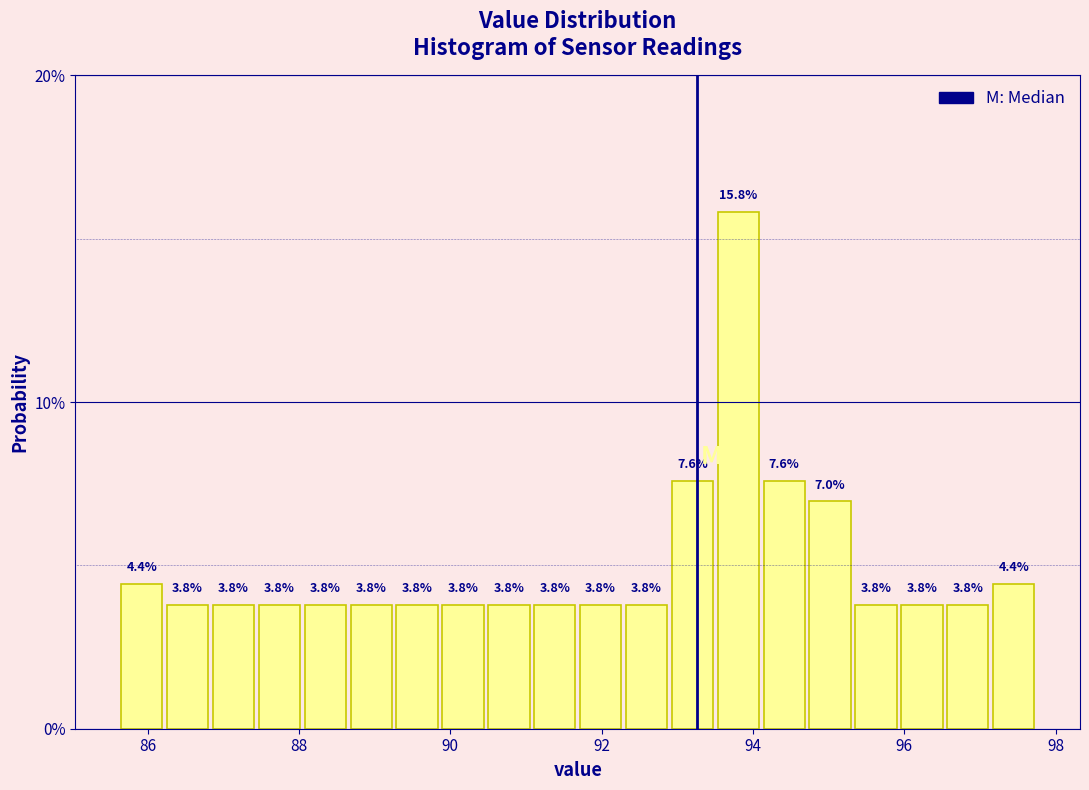

Around what value on the x-axis is the tallest bar? Give the approximate position of its centre, as read against the axis.

93.8